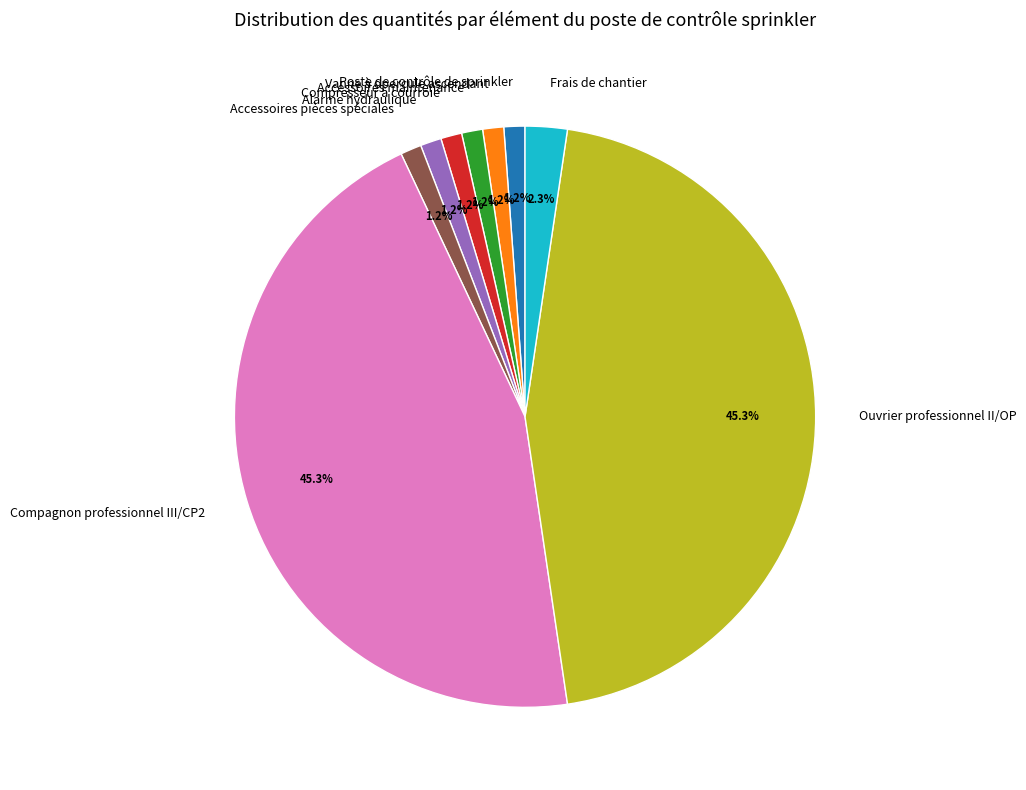

To the nearest percent, what is the difference between the Compagnon professionnel III/CP2 and Compresseur à courroie slice percentages?

44%